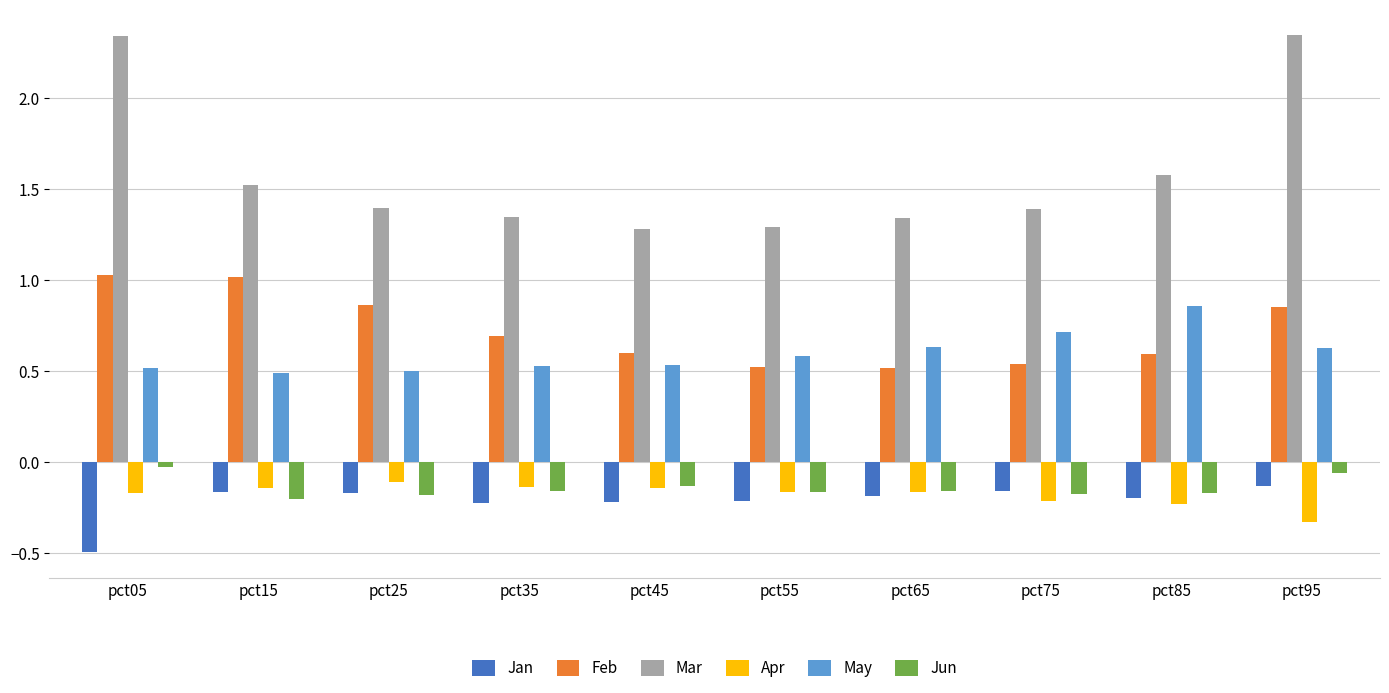

How many bars are there in total?

60